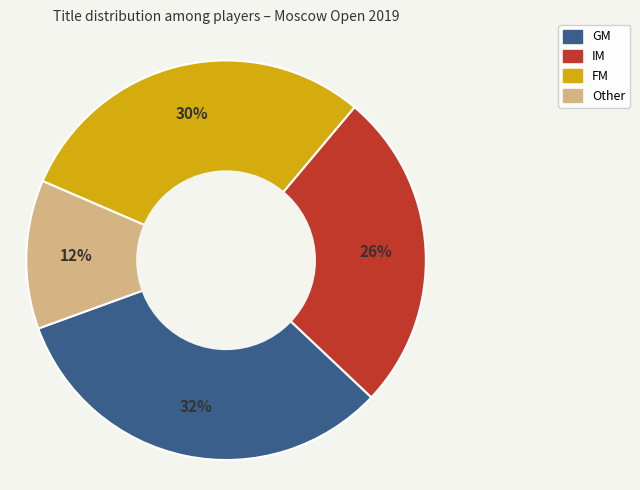

To the nearest percent, what is the average slice percentage?

25%